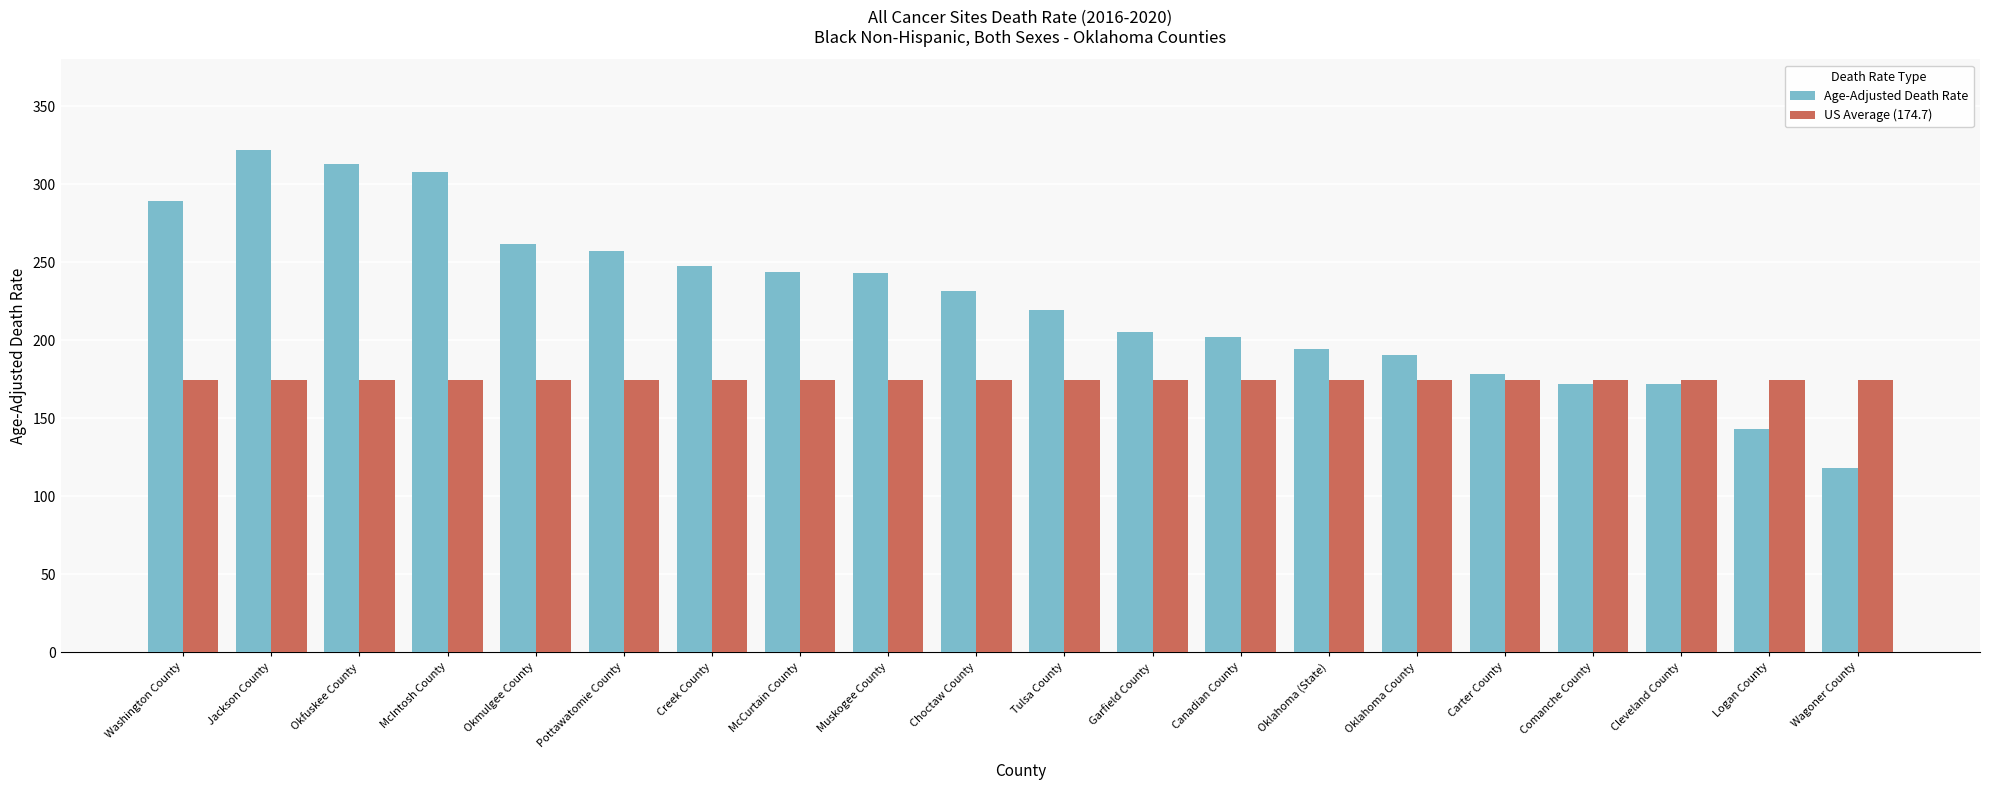

At which category is the sum across all series the highest?

Jackson County